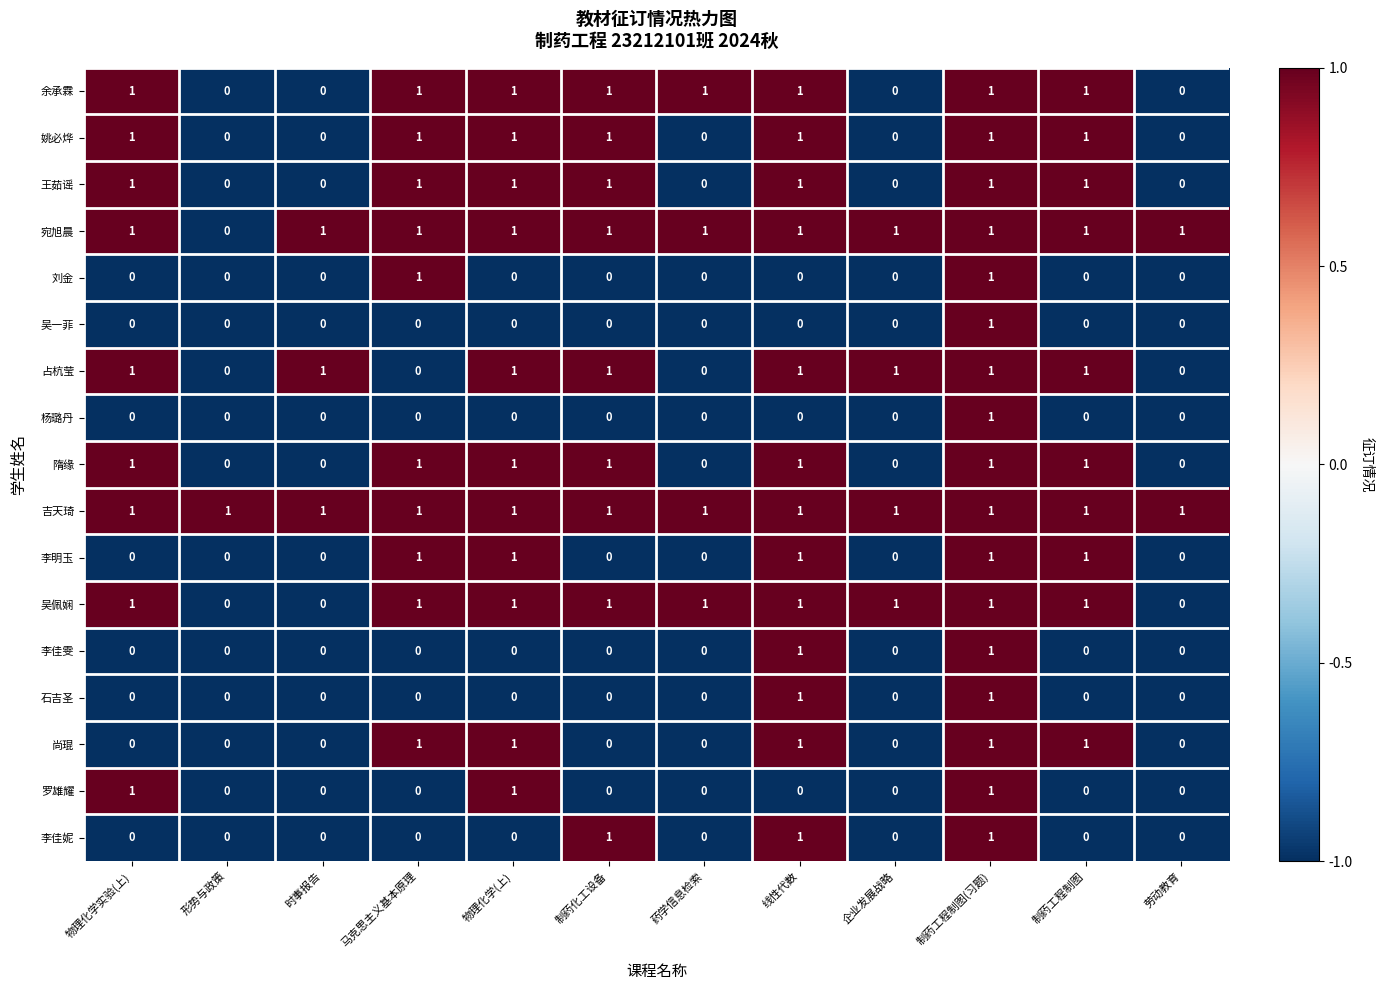

Which series has the largest total across all categories?

吉天琦